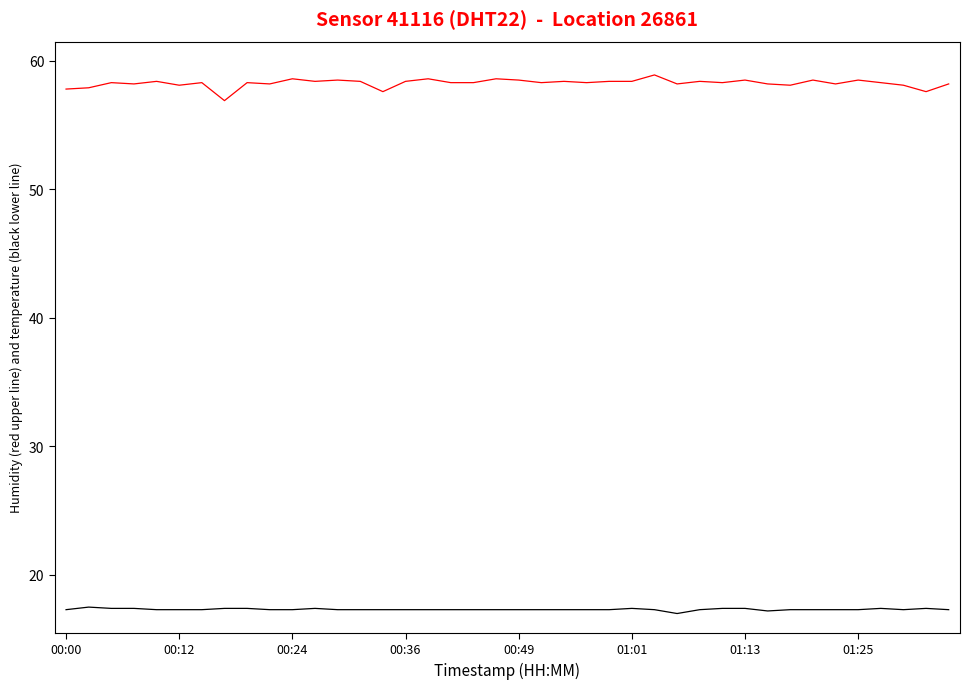

What is the maximum value shown in the chart?

58.9